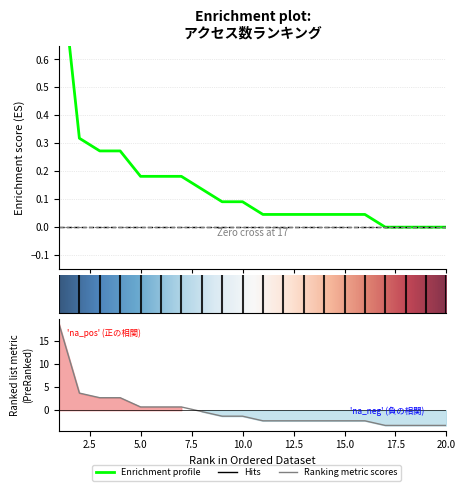

Which has a higher value, 11 or 7?

7